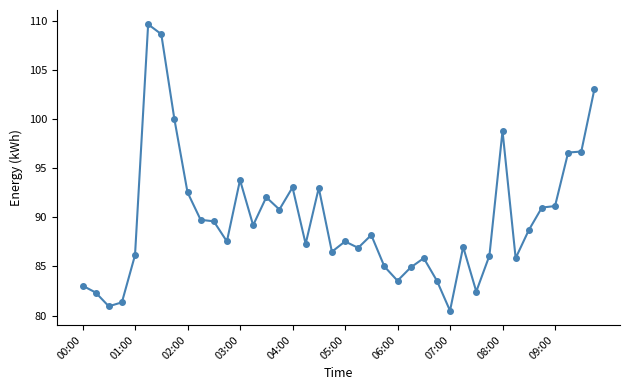

What is the sum of all values?

3590.7